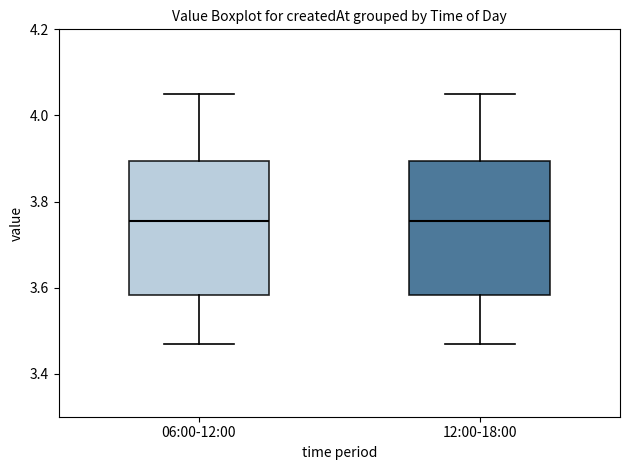

Reading left to right, read every box against the y-axis: the position of its median line, the range the box covers, and the ends of its whiskers. The values are not printed on the chart, so give them approximately, as read against the axis.

06:00-12:00: median 3.76, box 3.58 to 3.90, whiskers 3.48 to 4.06
12:00-18:00: median 3.76, box 3.58 to 3.90, whiskers 3.48 to 4.06